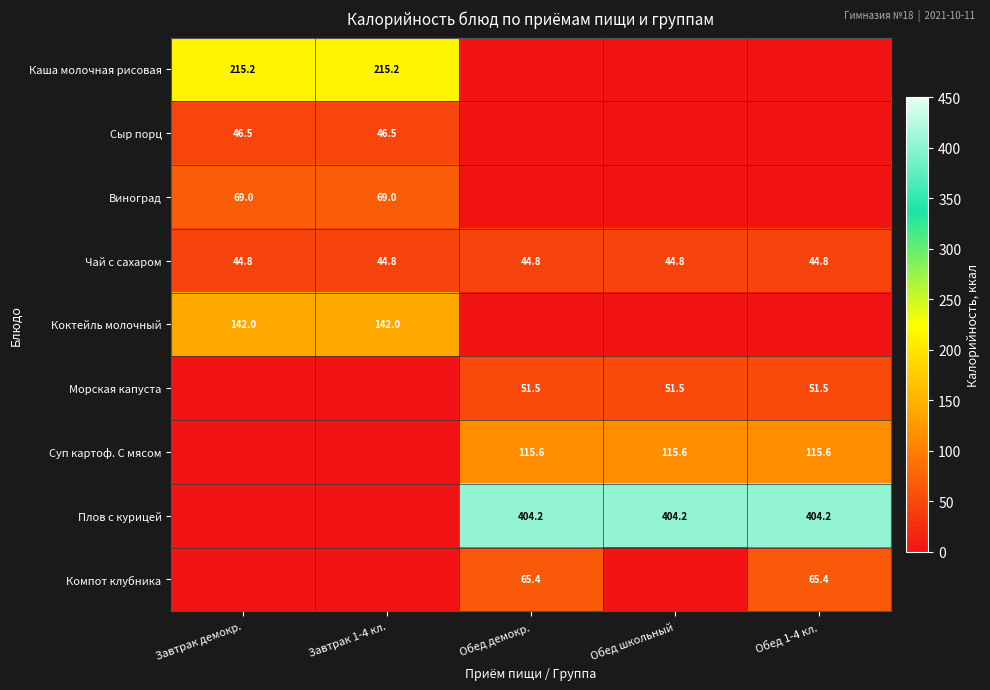

What is the sum of the Виноград values at Завтрак 1-4 кл. and Завтрак демокр.?

138.0